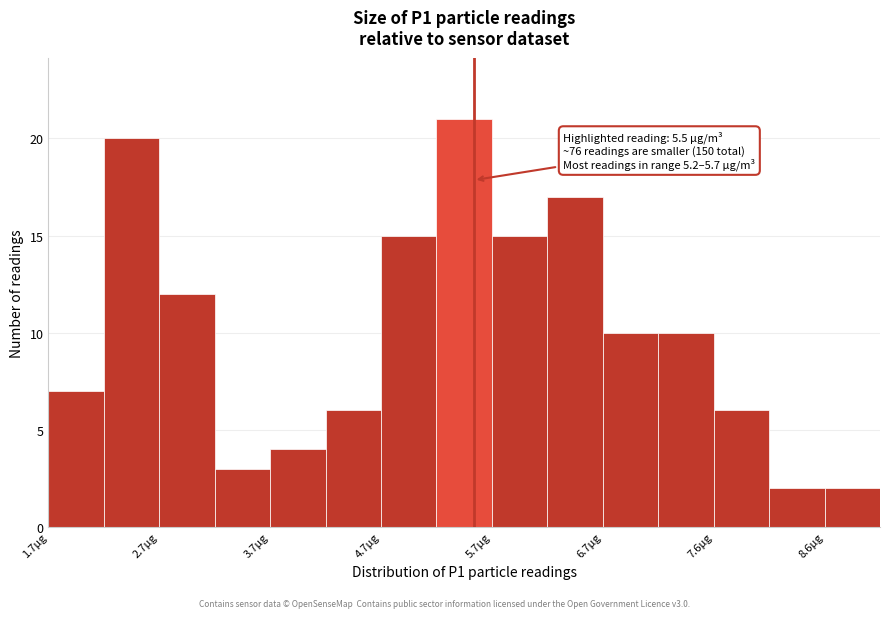

Which range on the x-axis has the tallest bar?

5.2 to 5.7